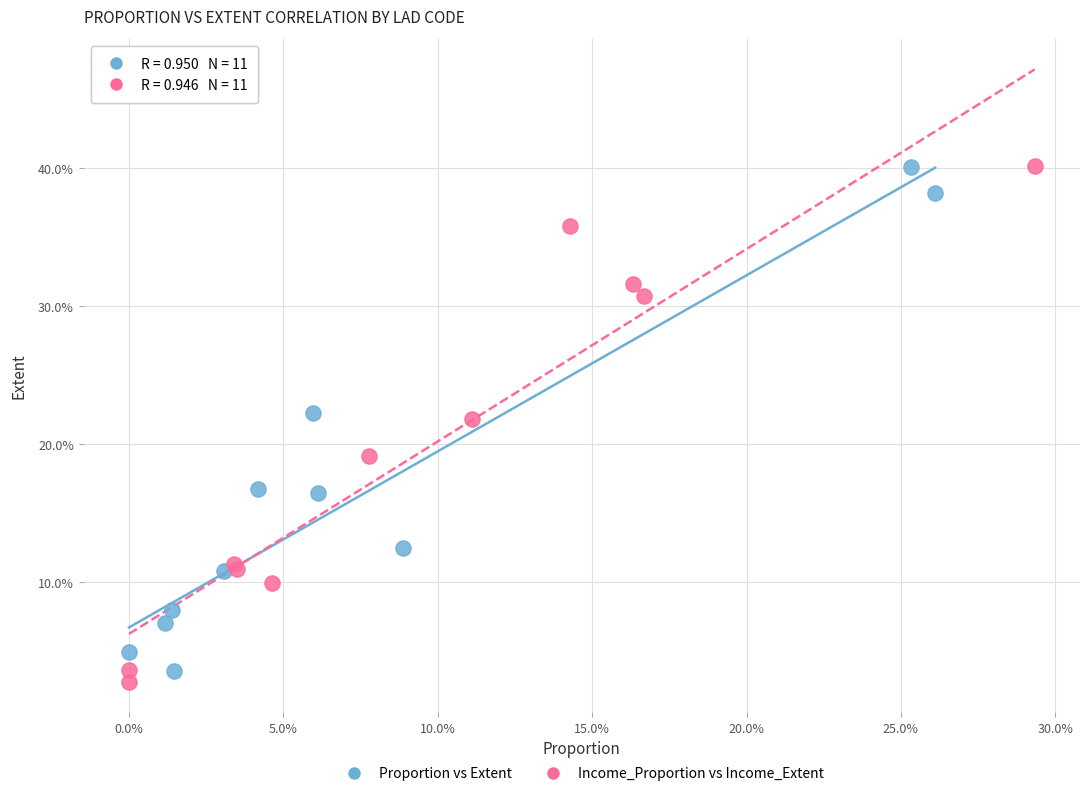

What are all the series names shown in the legend?

Proportion vs Extent, Income_Proportion vs Income_Extent